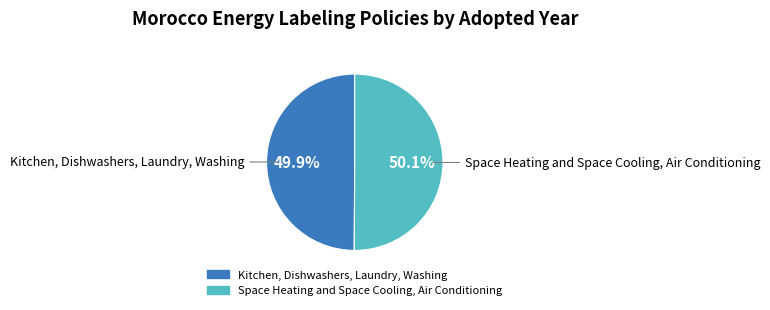

What percentage is NOT represented by Space Heating and Space Cooling, Air Conditioning?

49.9%